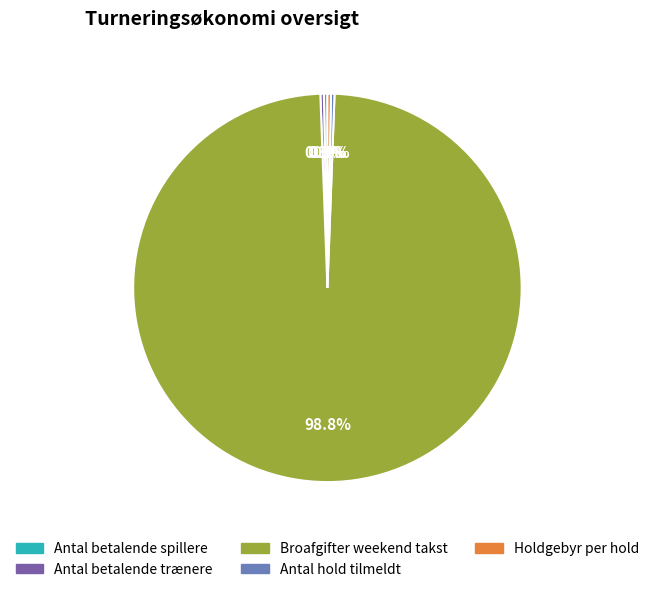

Is the sum of Antal hold tilmeldt and Antal betalende trænere greater than half?

No